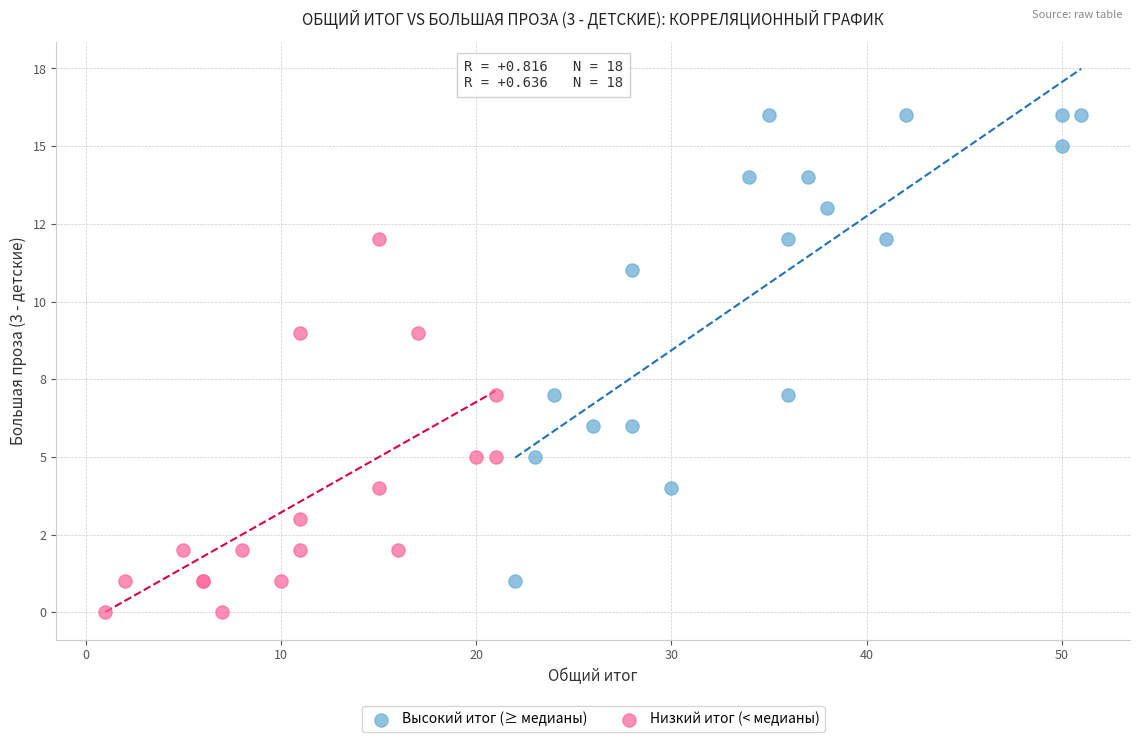

What are all the series names shown in the legend?

Высокий итог (≥ медианы), Низкий итог (< медианы)